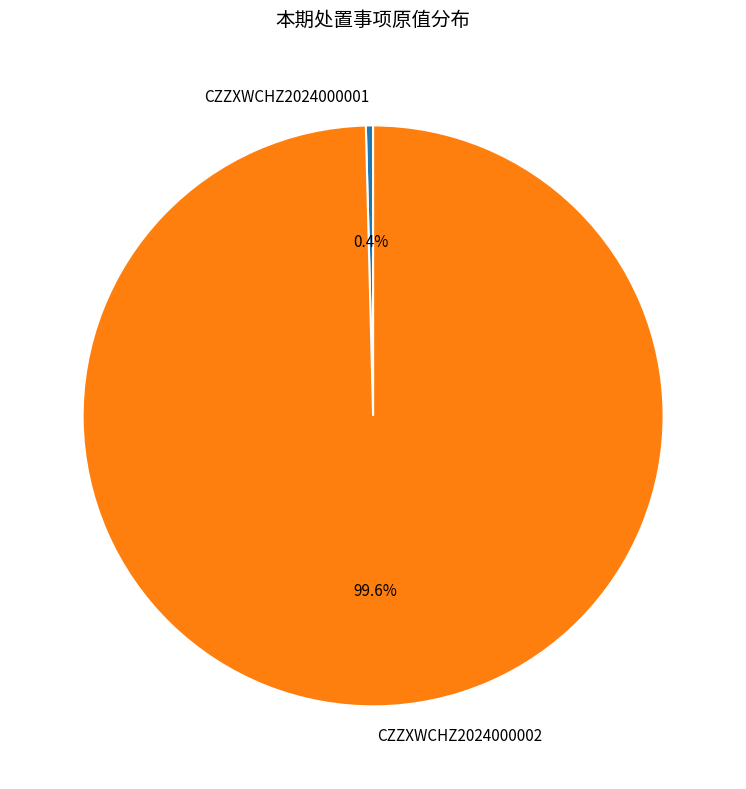

What is the majority slice?

CZZXWCHZ2024000002